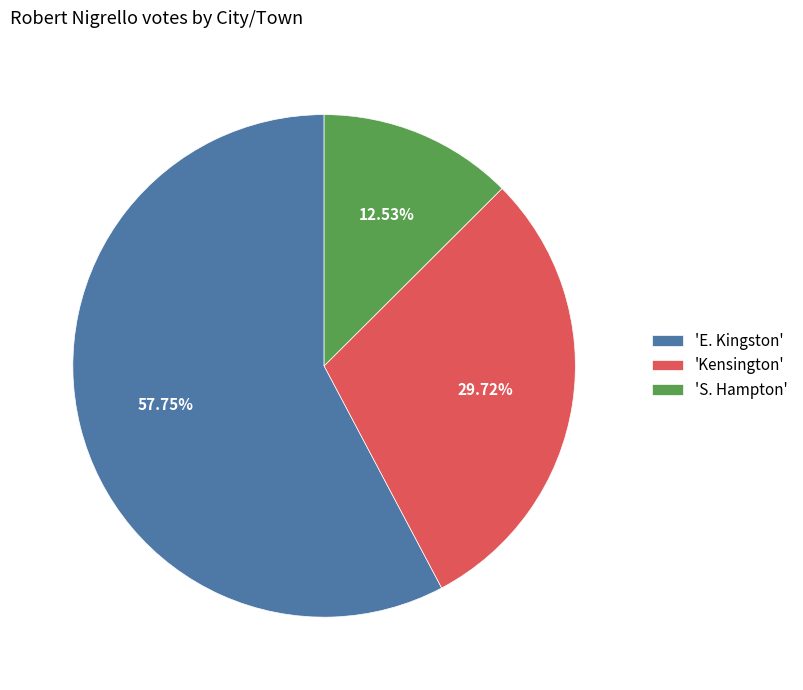

Which has a higher value, 'Kensington' or 'S. Hampton'?

'Kensington'